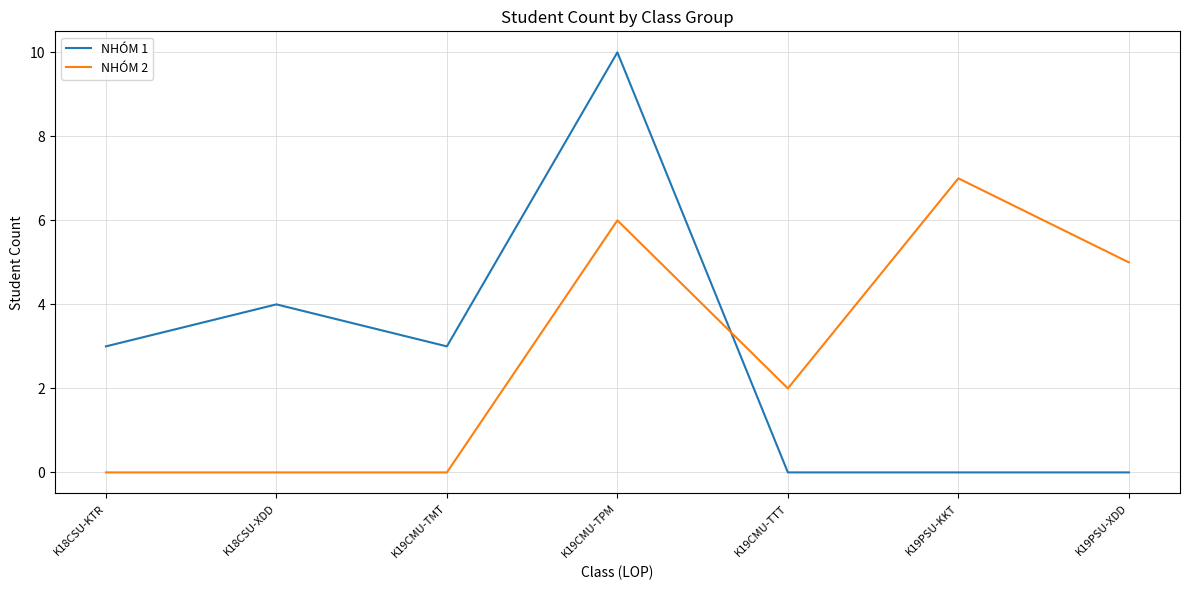

What position from the right is K19CMU-TTT?

3